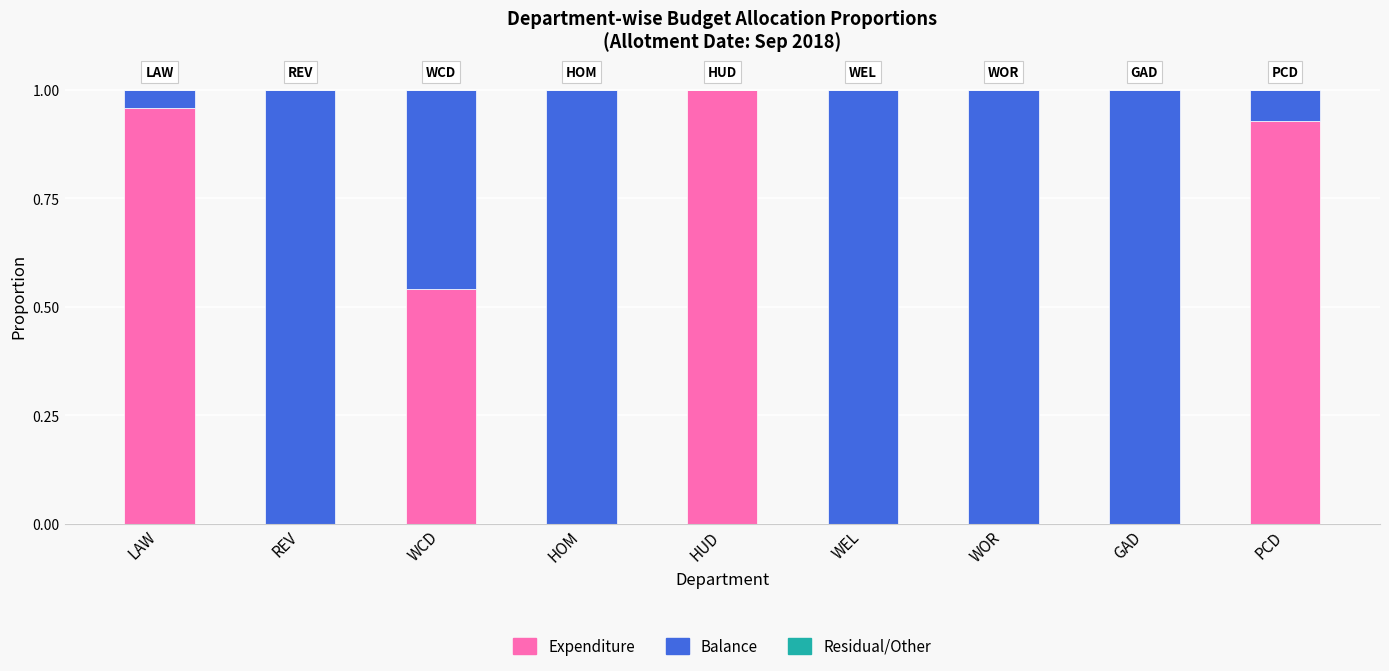

Which category has the highest value in the Expenditure series?

HUD